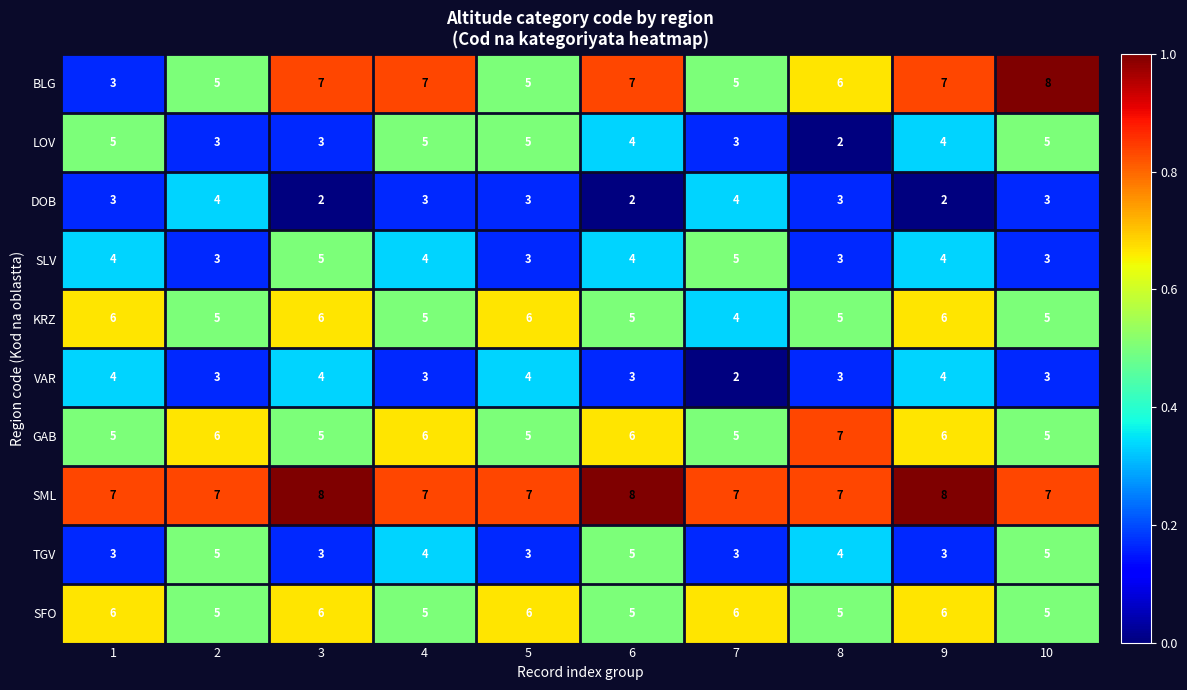

What is the maximum value for TGV?

5